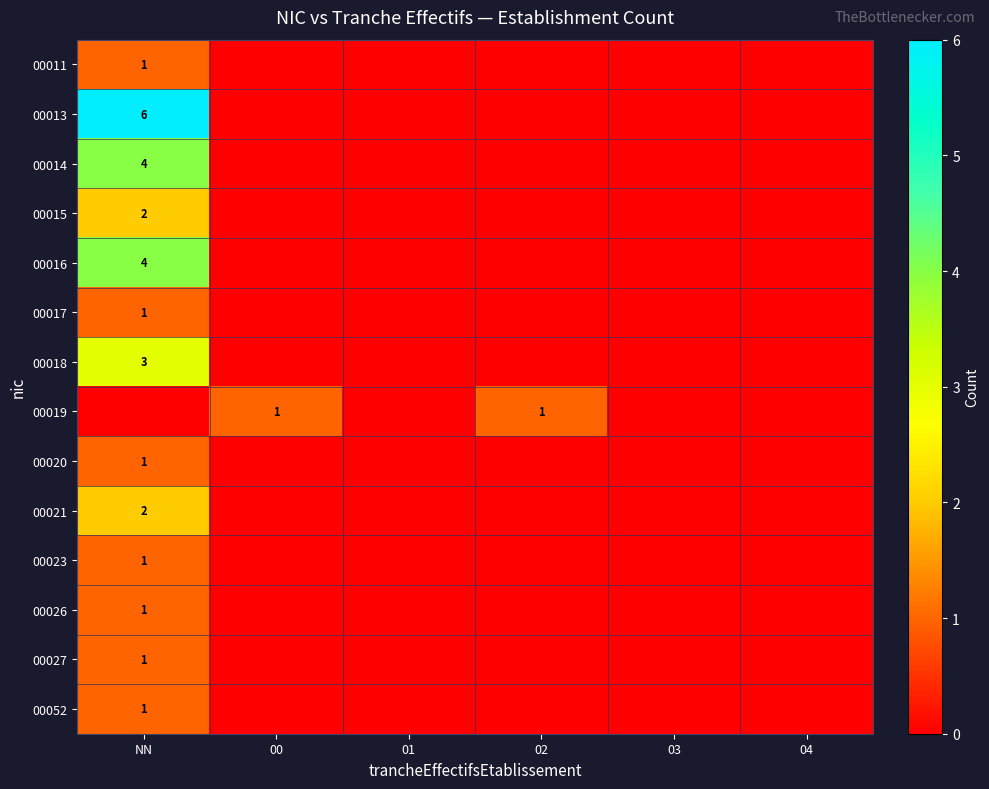

Rank the series at 00 from lowest to highest value.

00011, 00013, 00014, 00015, 00016, 00017, 00018, 00020, 00021, 00023, 00026, 00027, 00052, 00019